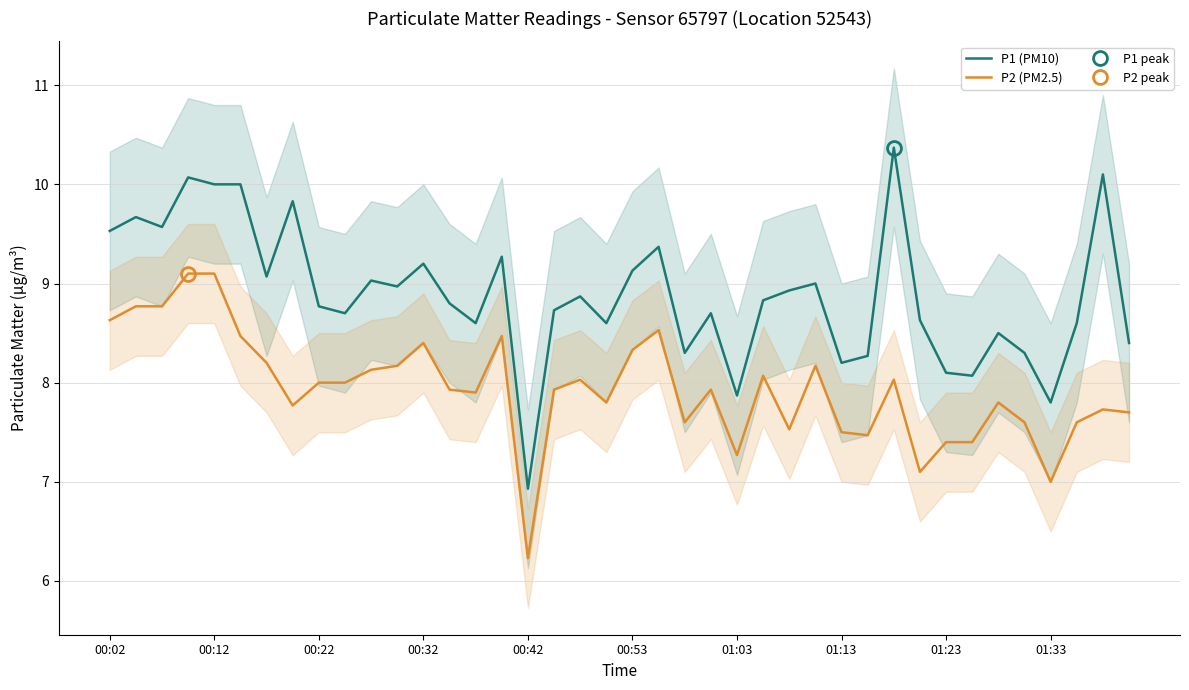

Rank the series at 19 from highest to lowest value.

P1 (PM10), P2 (PM2.5)